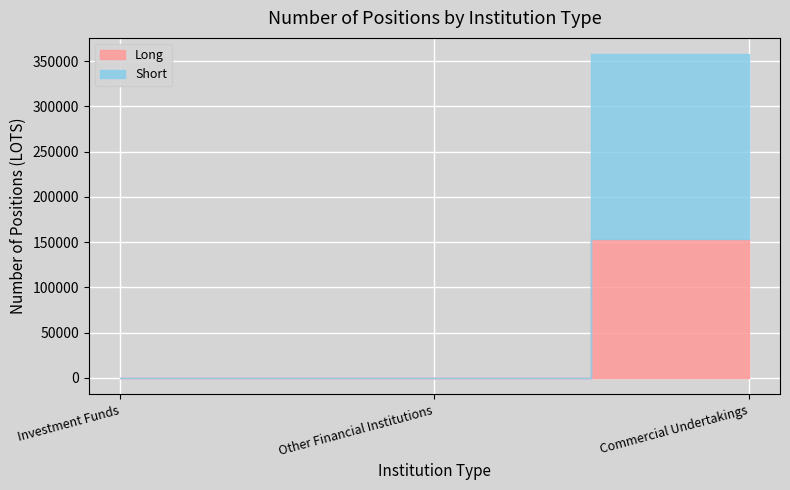

True or false: Long has a value of 0 at Other Financial Institutions.

True